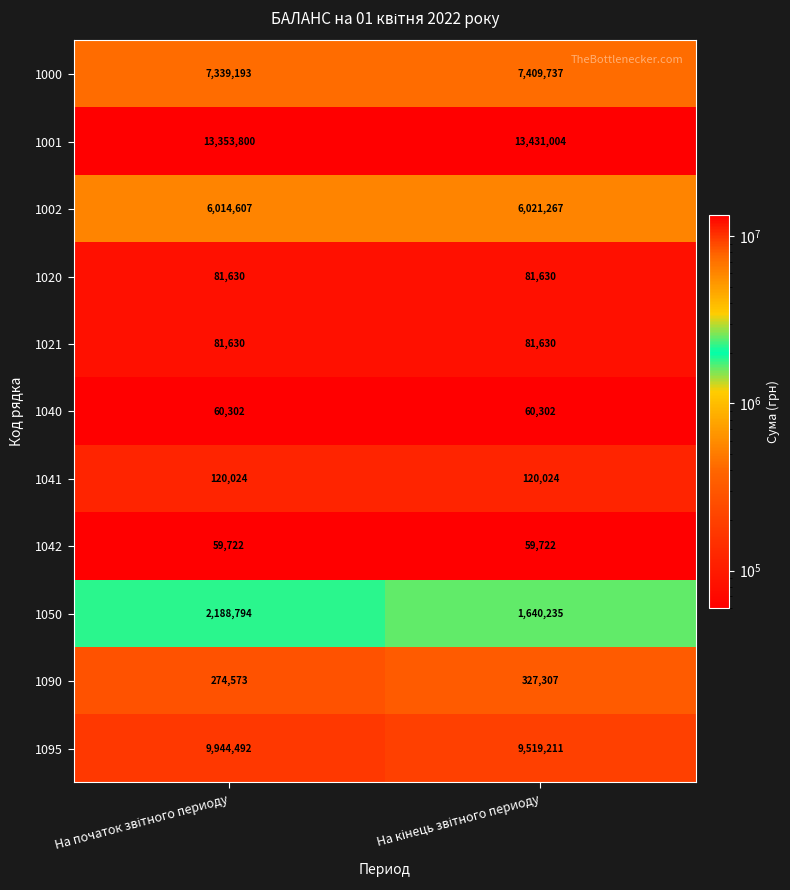

What is the difference between the maximum and minimum values in the 1090 series?

52734